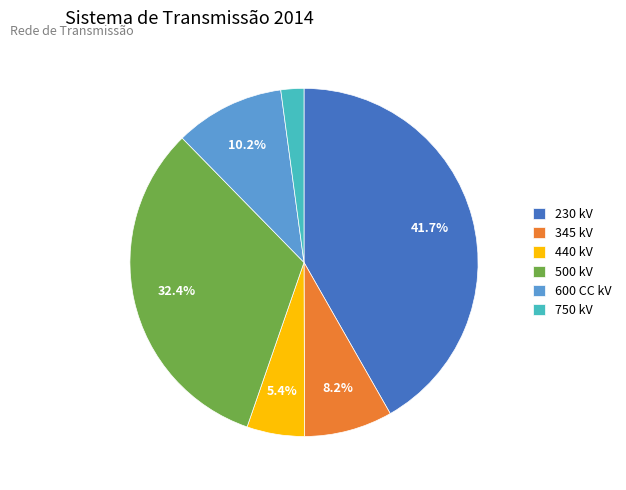

Which slice is the smallest?

750 kV